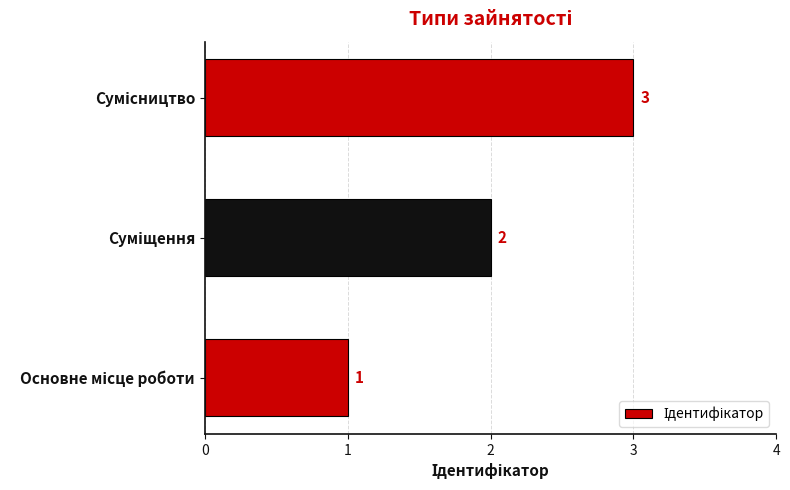

Count the number of data series in this chart.

1